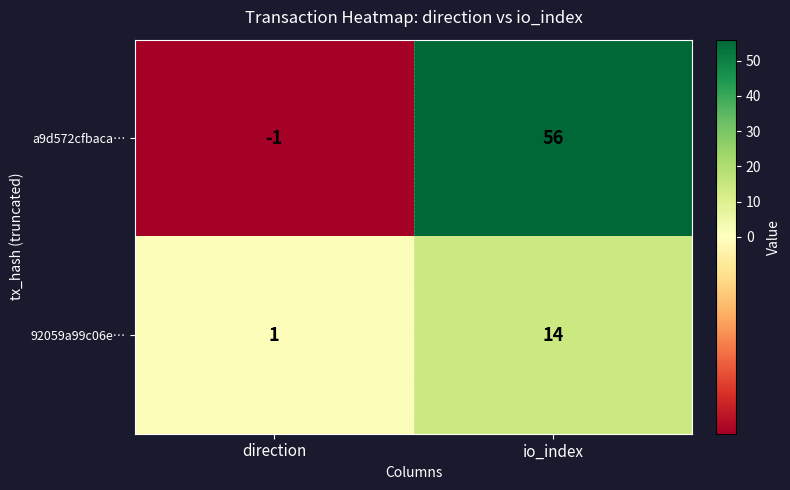

Between direction and io_index, which series saw the biggest shift?

a9d572cfbaca…